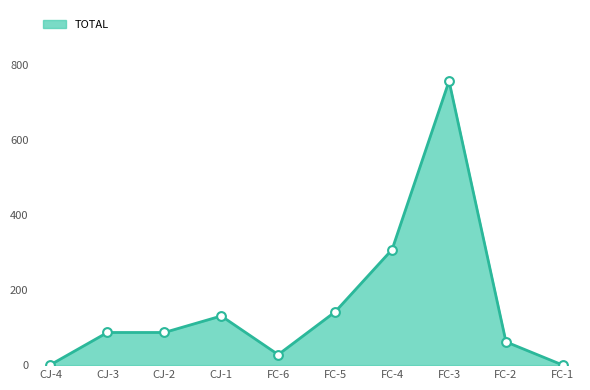

Between FC-5 and CJ-3, which is larger?

FC-5